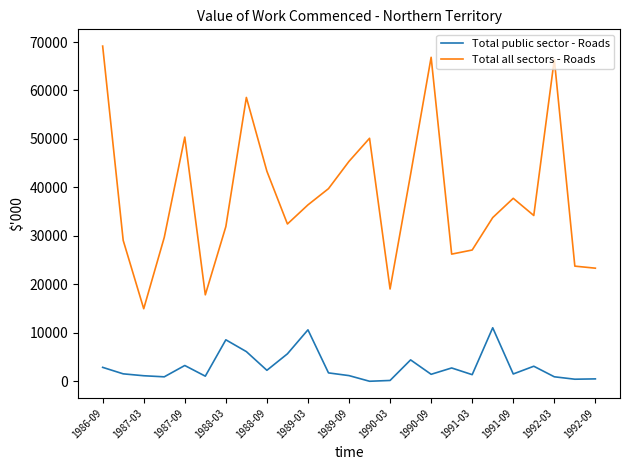

Rank the series by their average value, from lowest to highest.

Total public sector - Roads, Total all sectors - Roads